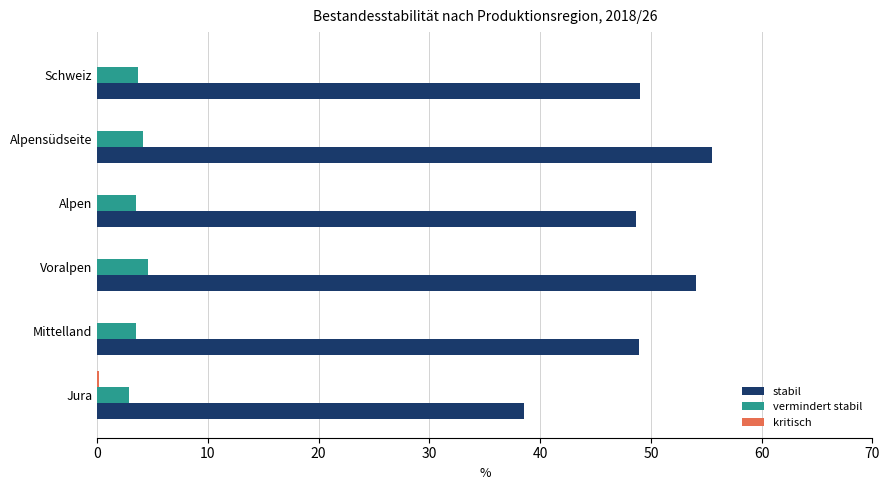

Which category has the highest value across all series?

Alpensüdseite